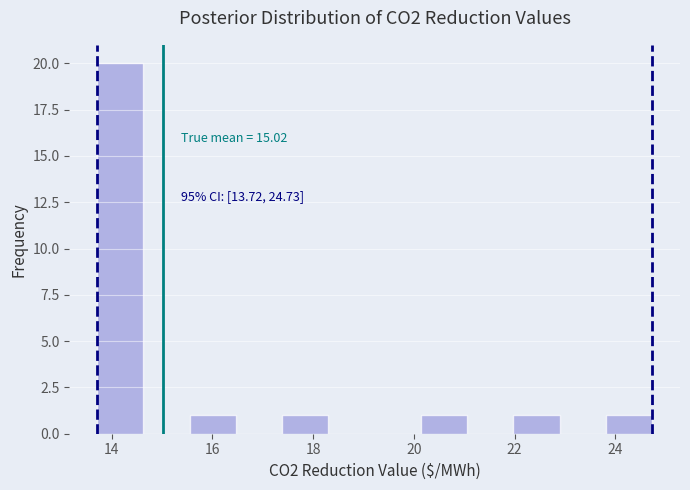

Which range on the x-axis has the tallest bar?

13.8 to 14.6